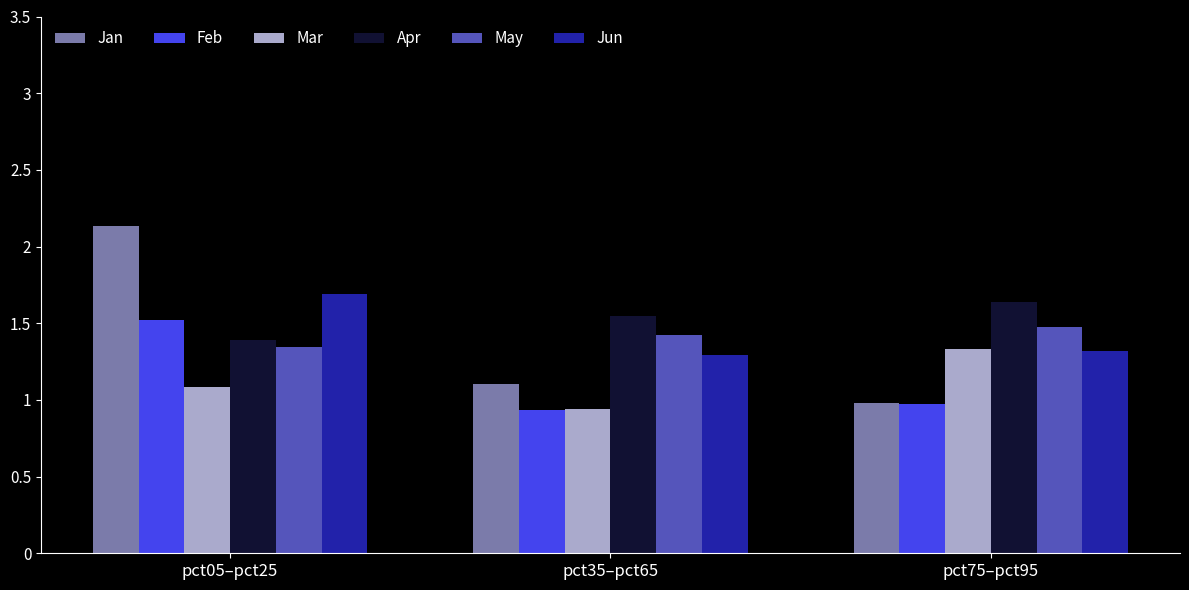

What is the difference between the Jan values at pct05–pct25 and pct35–pct65?

1.0